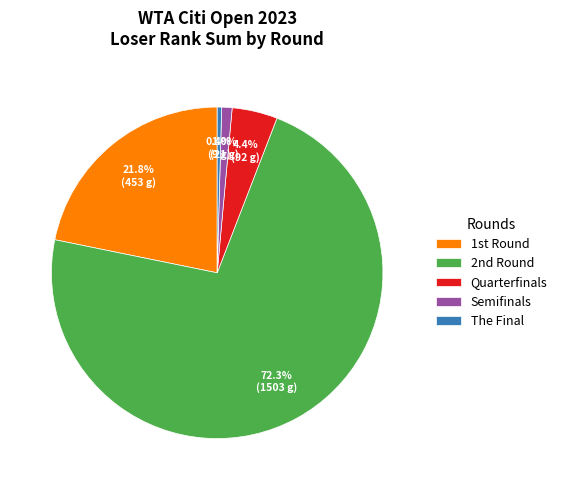

Rank the categories by value from lowest to highest.

The Final, Semifinals, Quarterfinals, 1st Round, 2nd Round